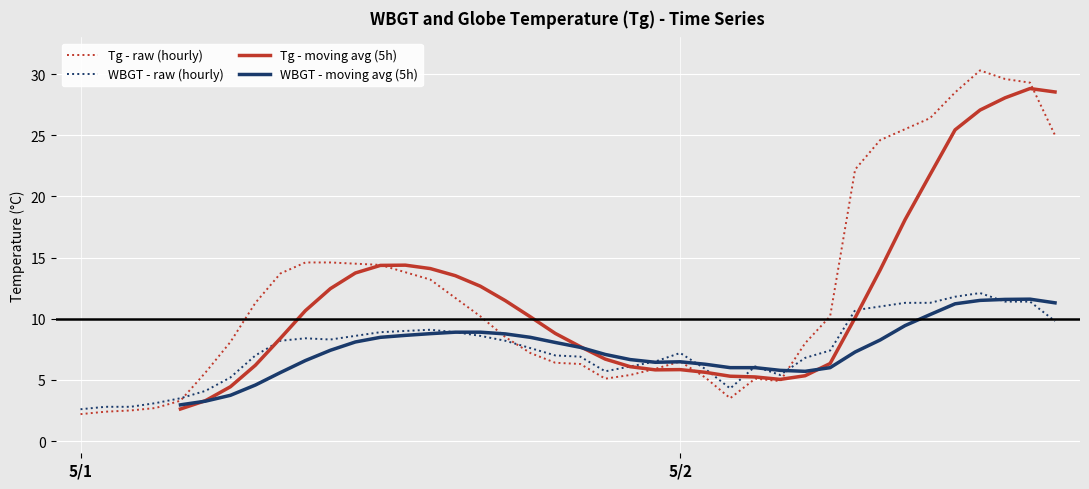

What is the lowest value of the WBGT - raw (hourly) series?

2.6